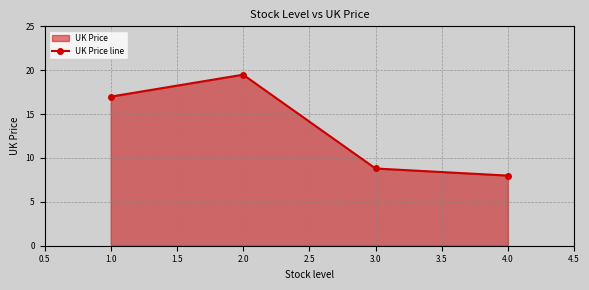

What is the label of the 2nd point from the left?

2.0